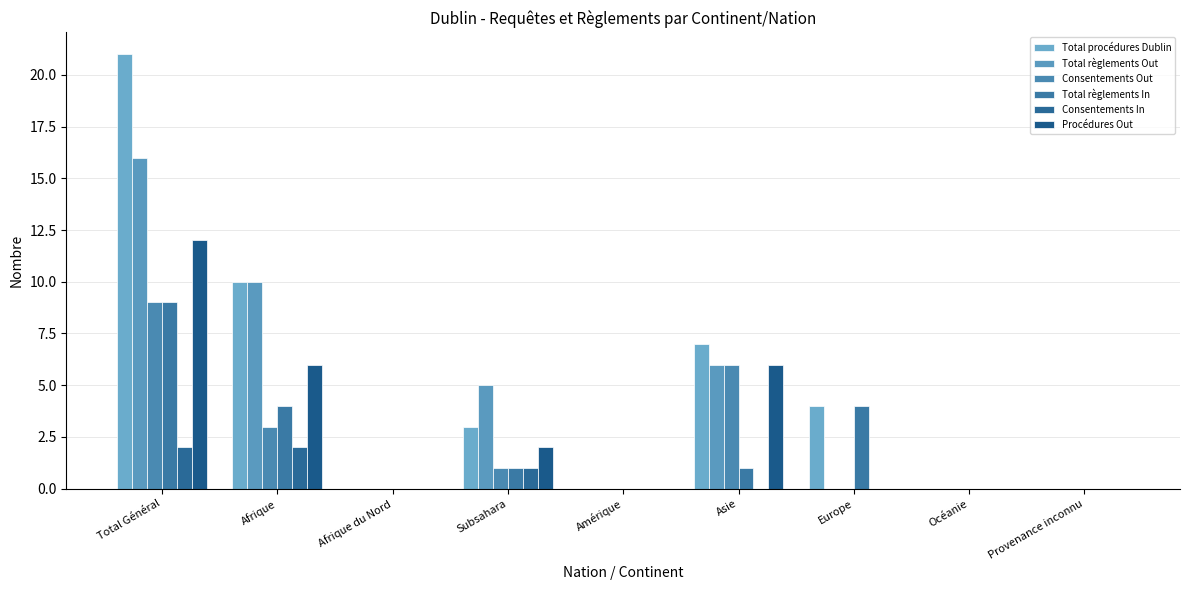

What is the label of the 6th bar from the right?

Subsahara